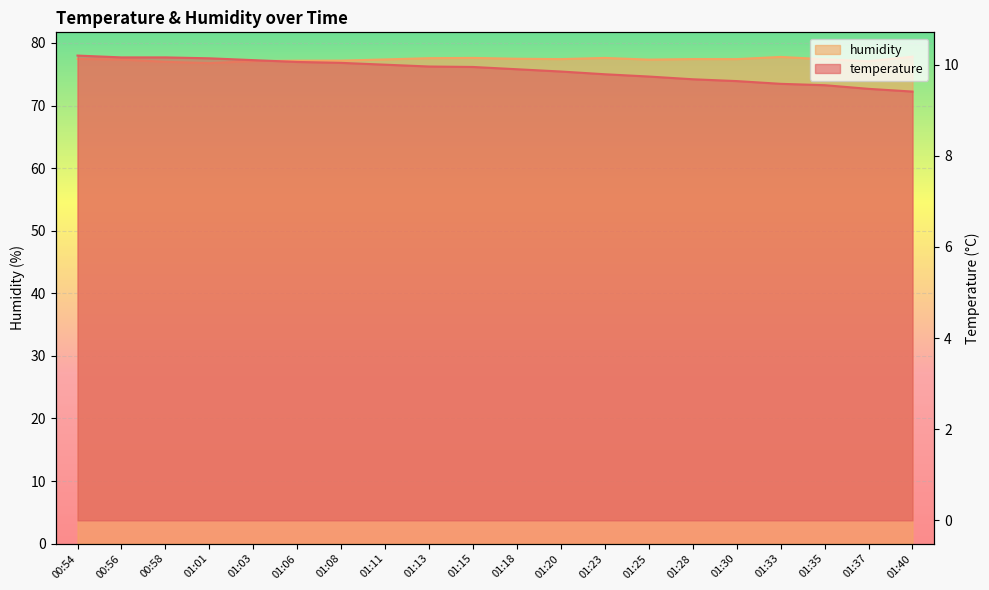

True or false: temperature and humidity cross at least once.

False